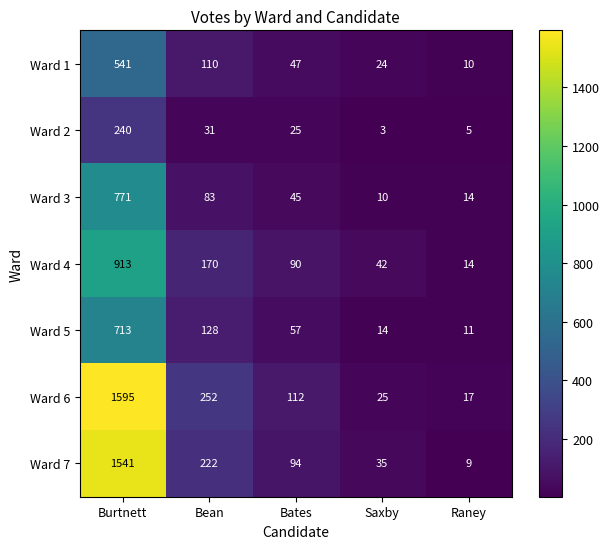

Which series has the widest spread of values?

Ward 6